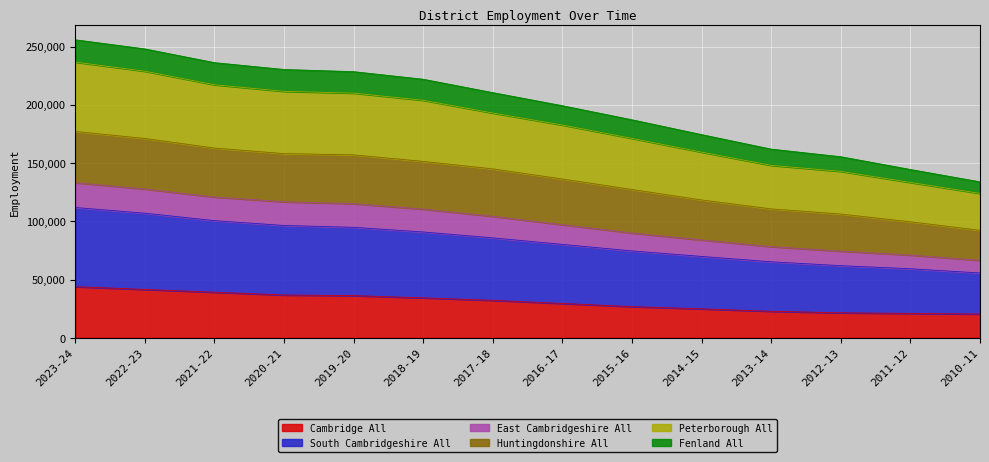

True or false: East Cambridgeshire All and Cambridge All intersect in this chart.

False